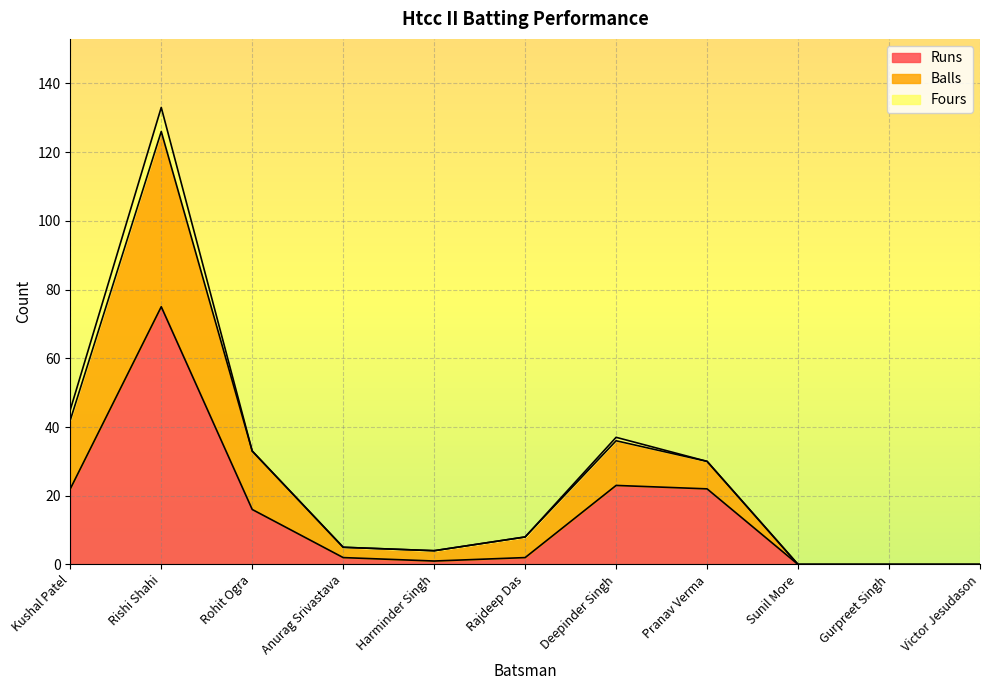

Rank the categories by Runs value from highest to lowest.

Rishi Shahi, Deepinder Singh, Kushal Patel, Pranav Verma, Rohit Ogra, Anurag Srivastava, Rajdeep Das, Harminder Singh, Sunil More, Gurpreet Singh, Victor Jesudason